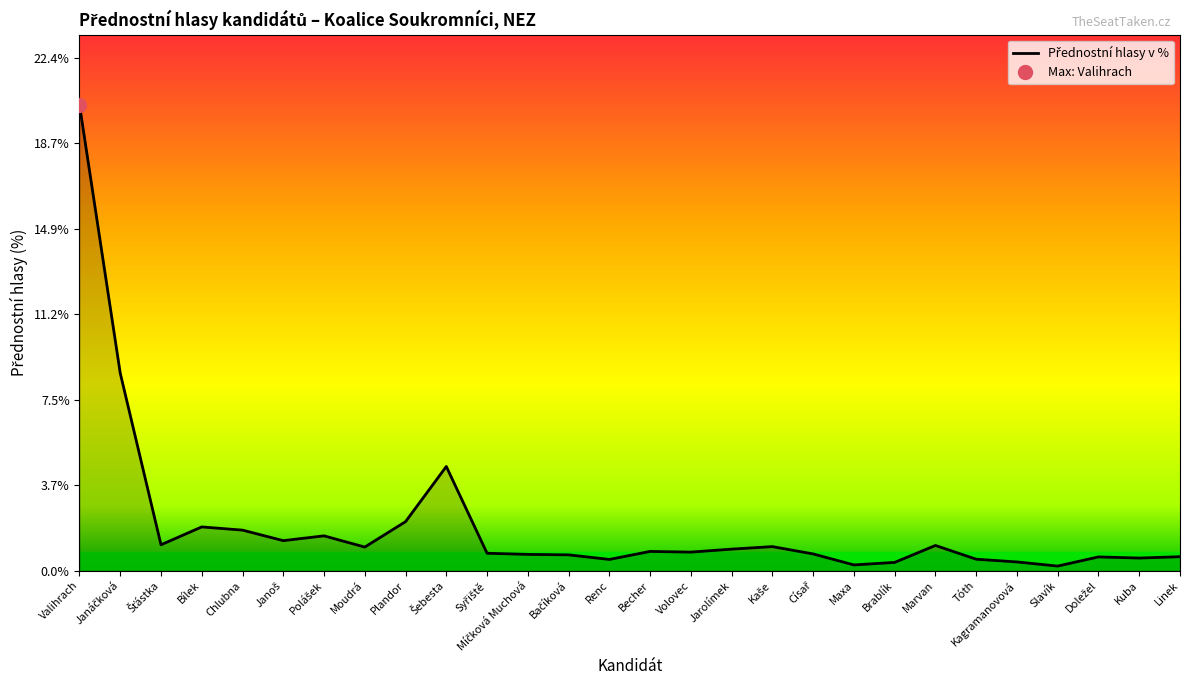

True or false: the data shows 0.7 at Císař.

True